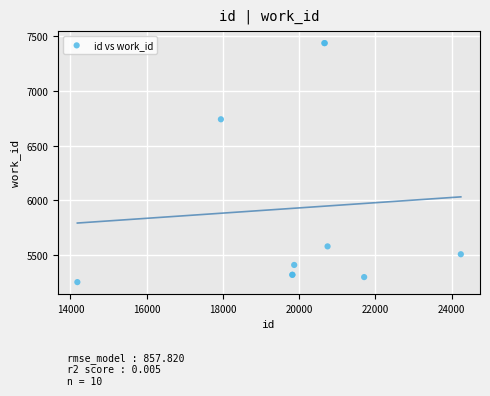

What Y value in the scatter plot is closest to 6345?

6742